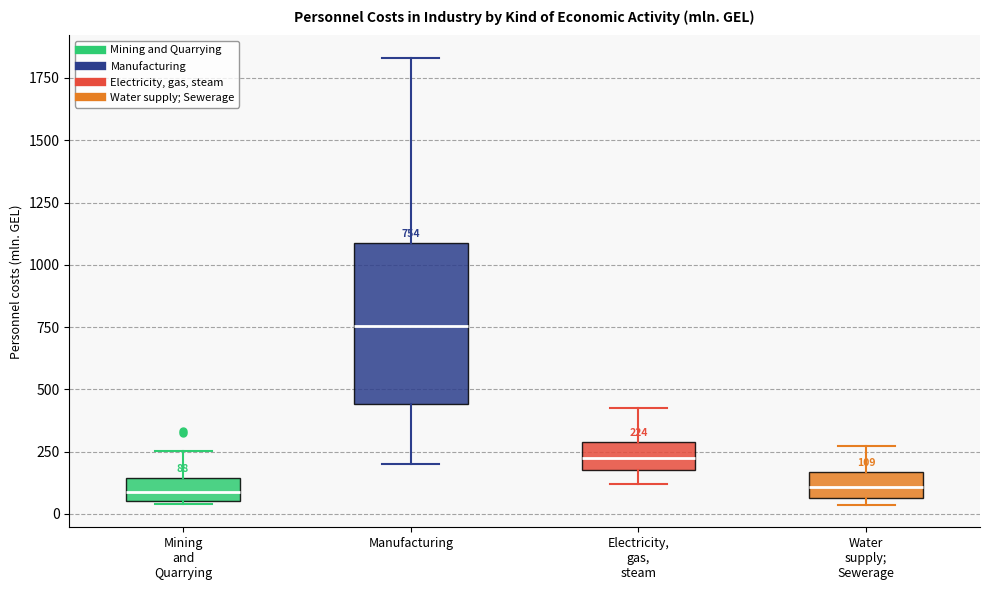

Comparing the boxes themselves (not the whiskers), which one is the tallest?

Manufacturing